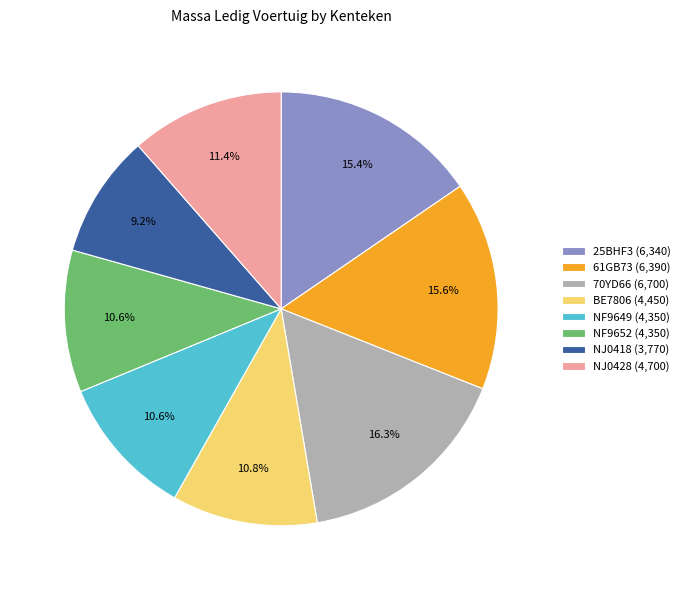

Does NJ0418 account for over 50% of the chart?

No